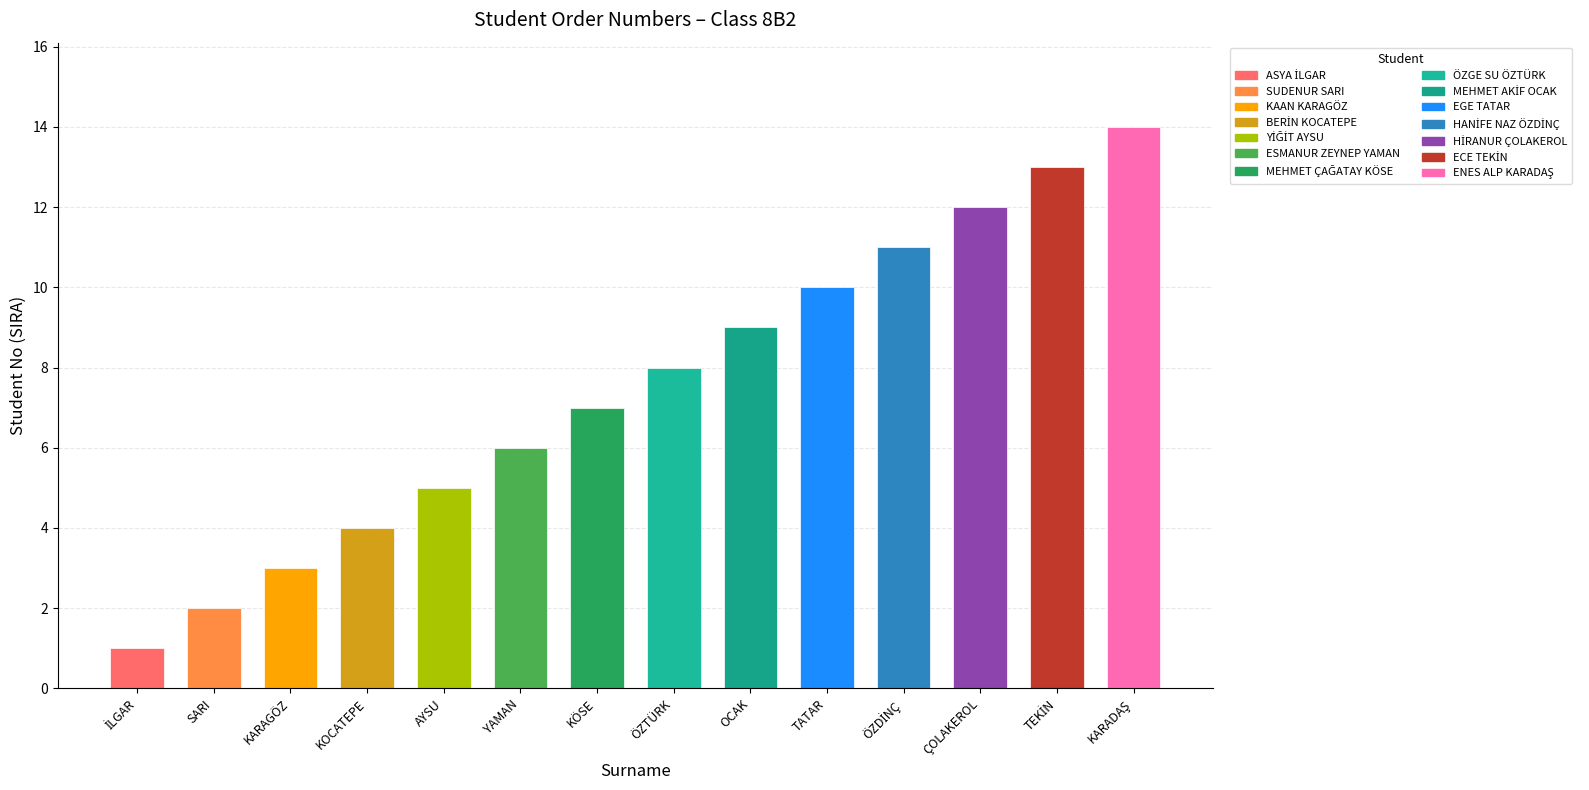

What position from the right is KARADAŞ?

1